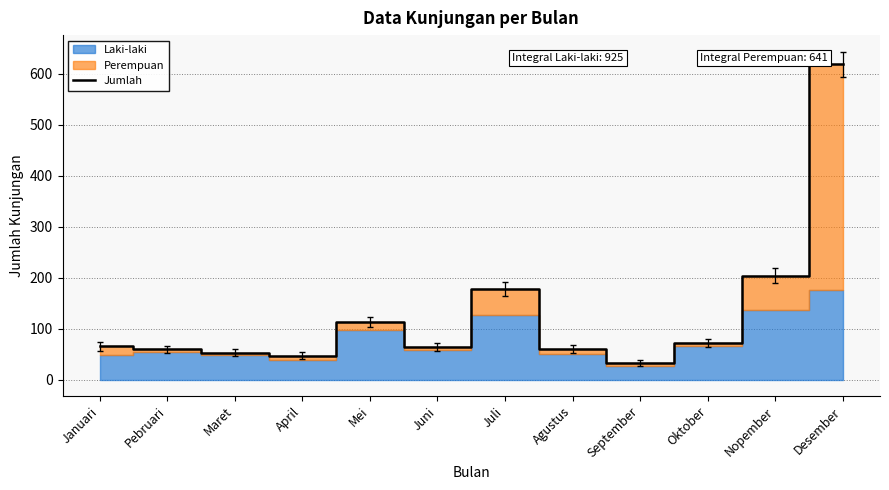

What is the change in value from Pebruari to Juli?

+119